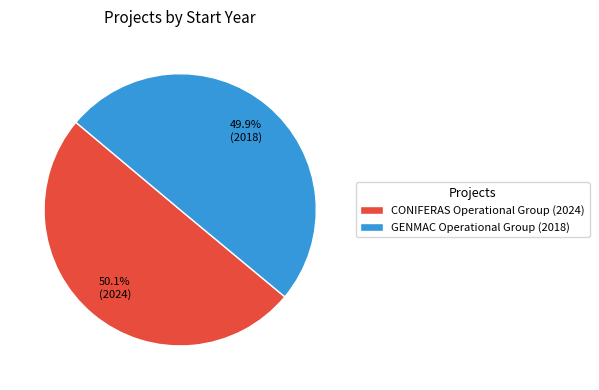

Count the number of slices in the pie.

2